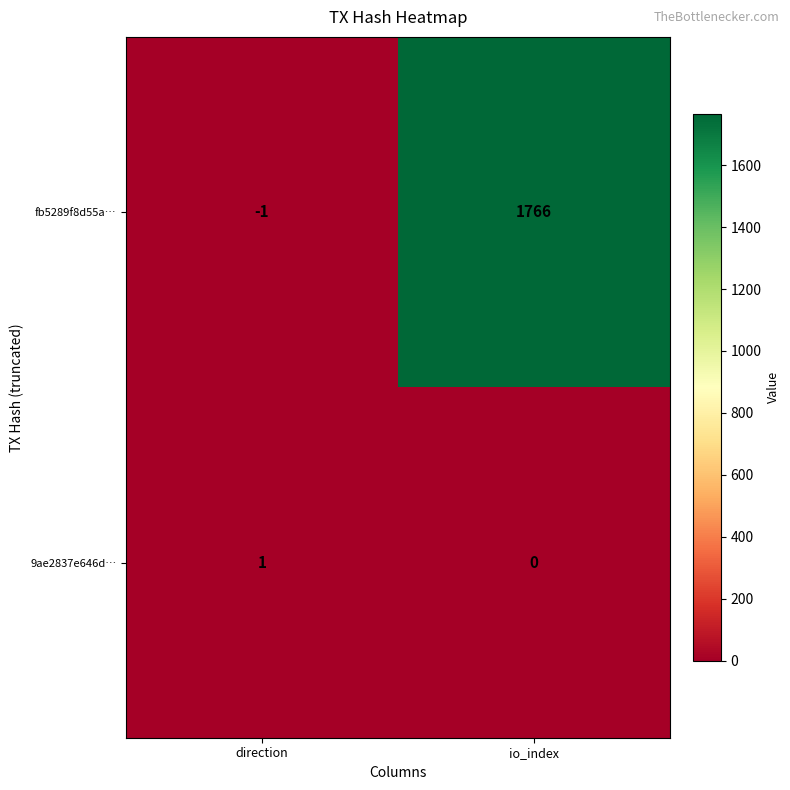

Which series has the largest total across all categories?

fb5289f8d55a…